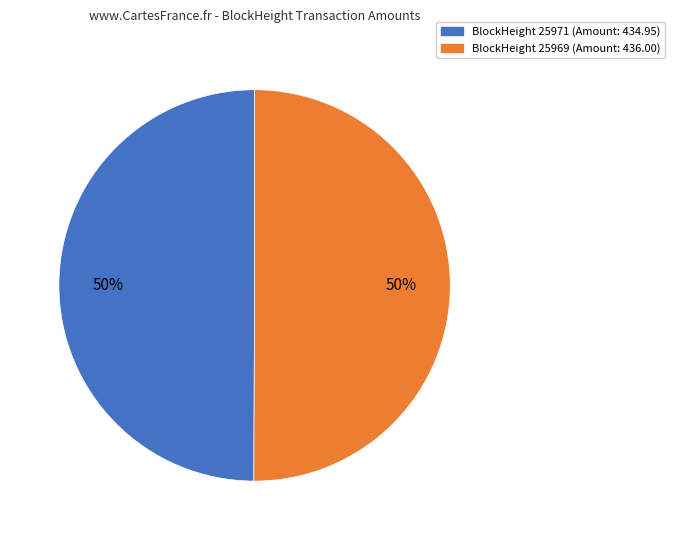

To the nearest percent, what is the average slice percentage?

50%